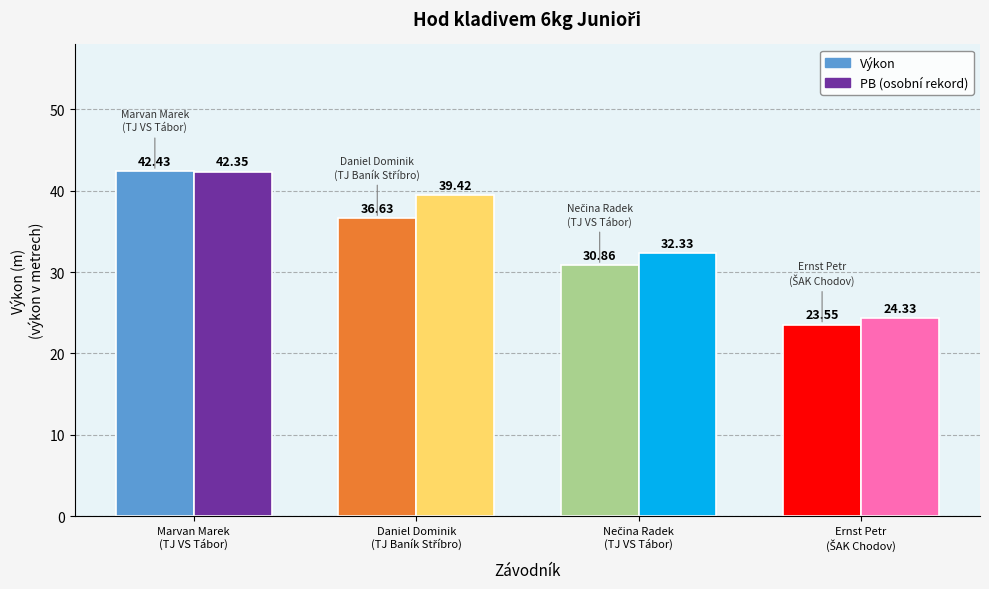

What is the label of the 1st bar from the left?

TJ VS Tábor